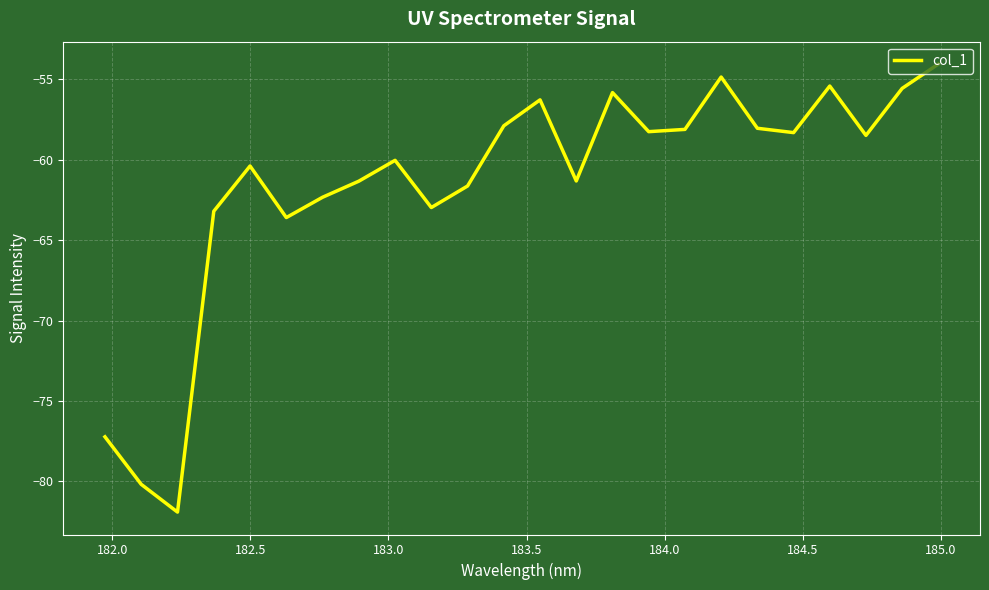

What is the smallest value displayed?

-81.9